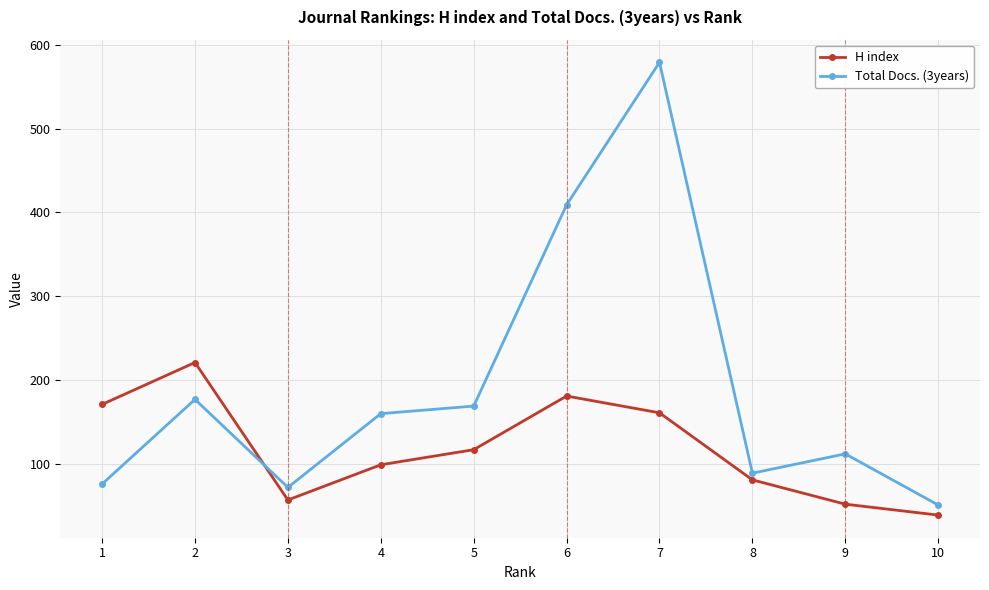

What are all the series names shown in the legend?

H index, Total Docs. (3years)